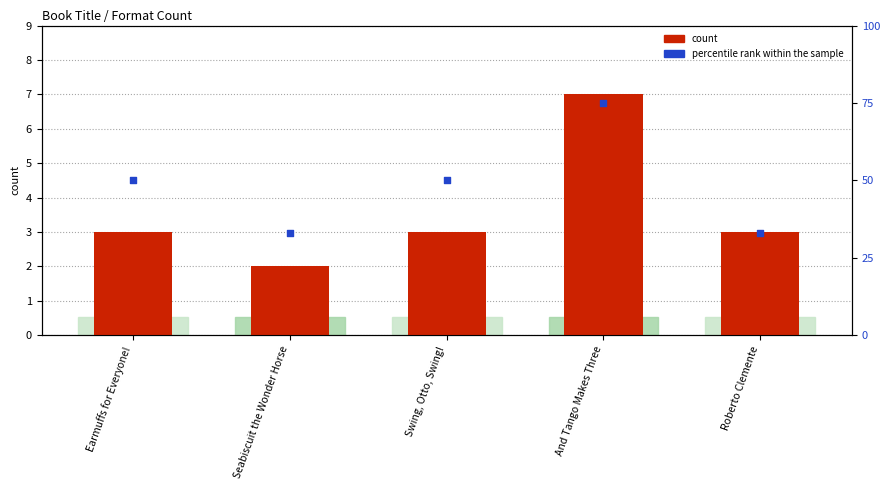

What is the total value across all series at Roberto Clemente?

36